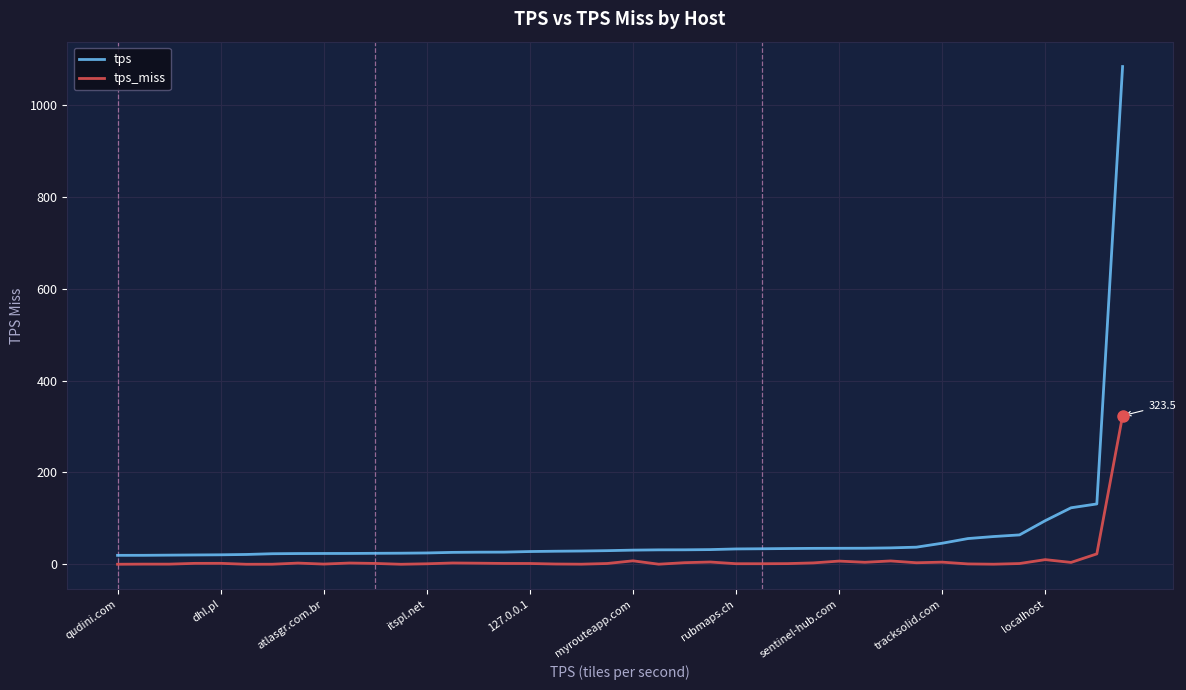

List the series in order of their peak value, highest first.

tps, tps_miss